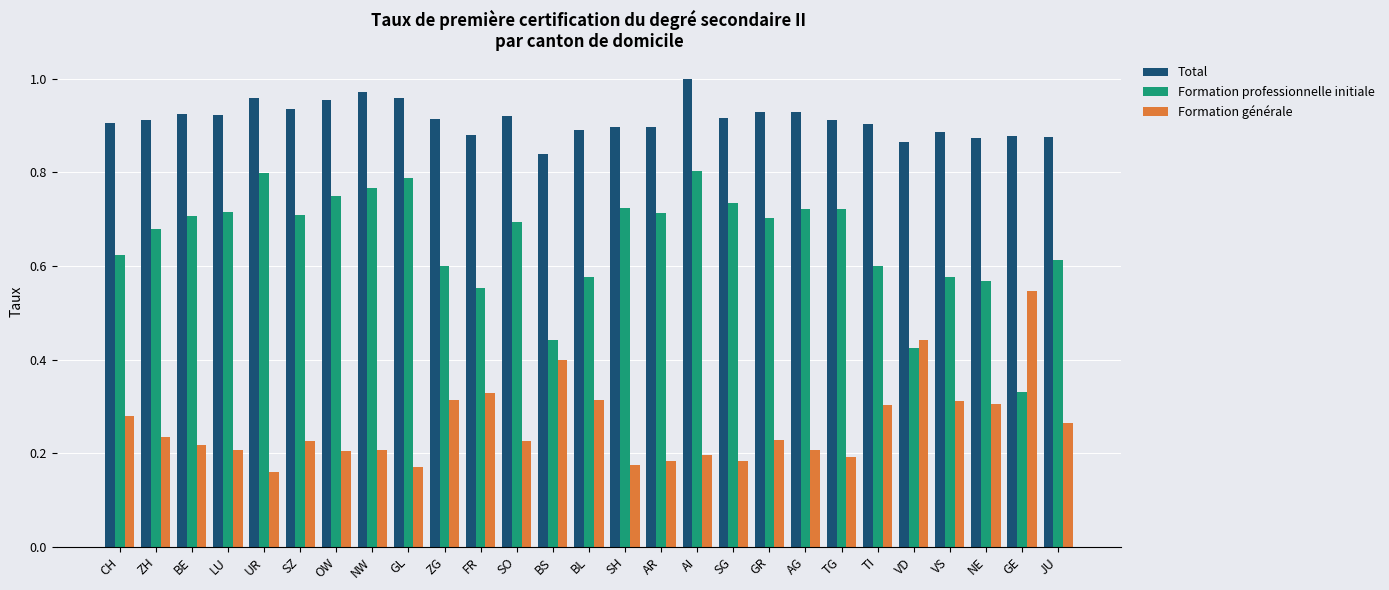

How many bars are there in each group?

3